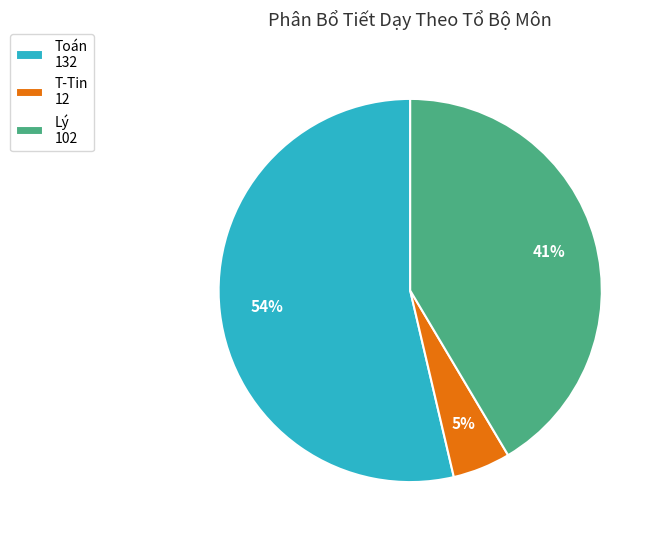

Is the sum of Lý 102 and Toán 132 greater than half?

Yes